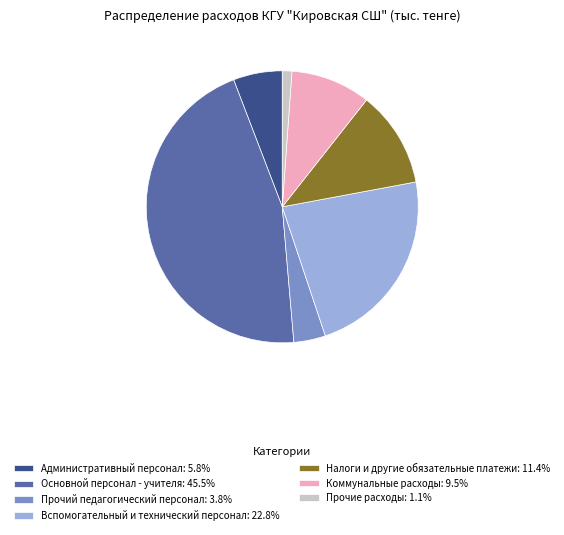

Does any single category account for the majority?

No